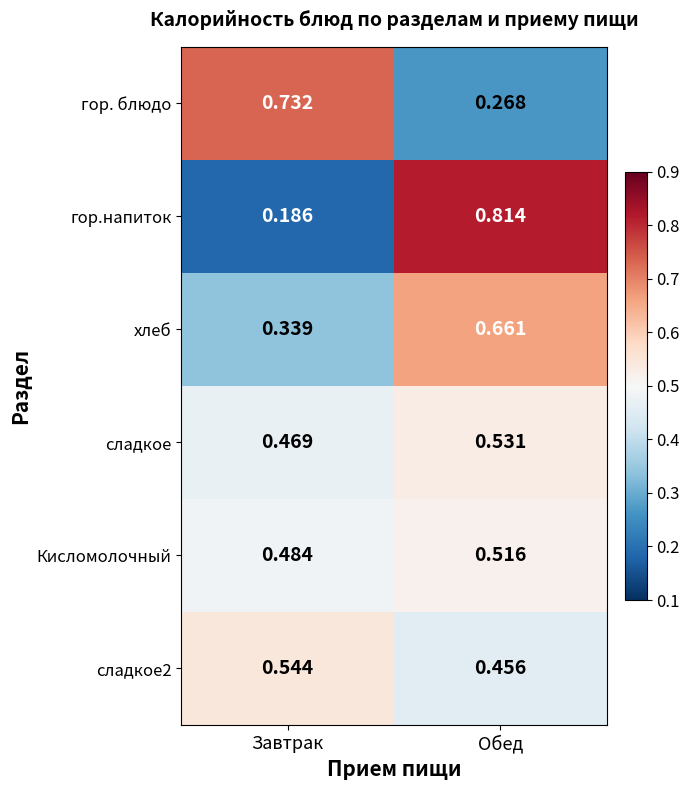

Where is сладкое2 nearest to the value 0?

Обед